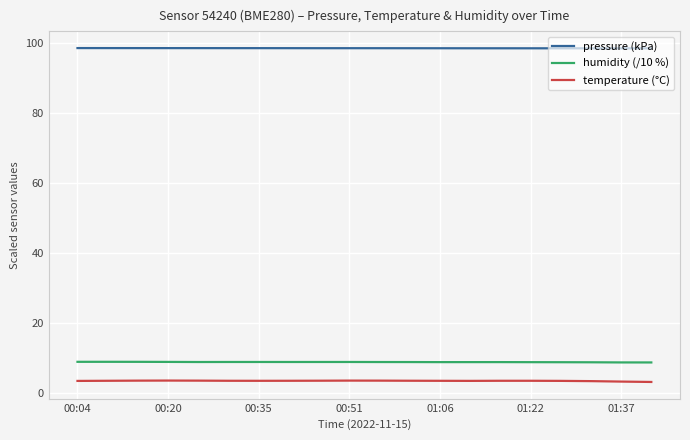

What is the minimum value for temperature (°C)?

3.1